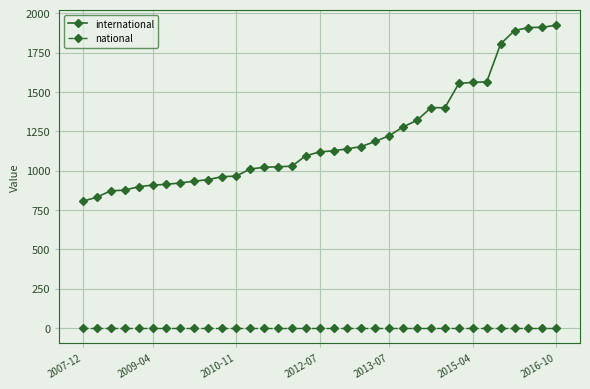

Rank the series by their maximum value, from highest to lowest.

international, national